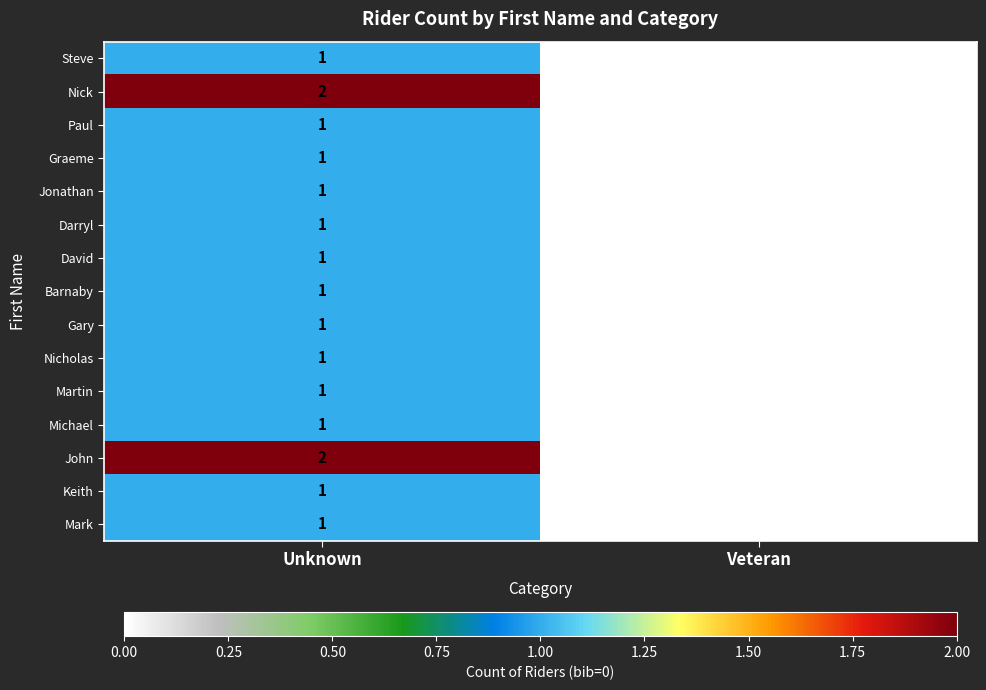

Reading right to left, extract all data points from this chart.

Steve: 0	1
Nick: 0	2
Paul: 0	1
Graeme: 0	1
Jonathan: 0	1
Darryl: 0	1
David: 0	1
Barnaby: 0	1
Gary: 0	1
Nicholas: 0	1
Martin: 0	1
Michael: 0	1
John: 0	2
Keith: 0	1
Mark: 0	1